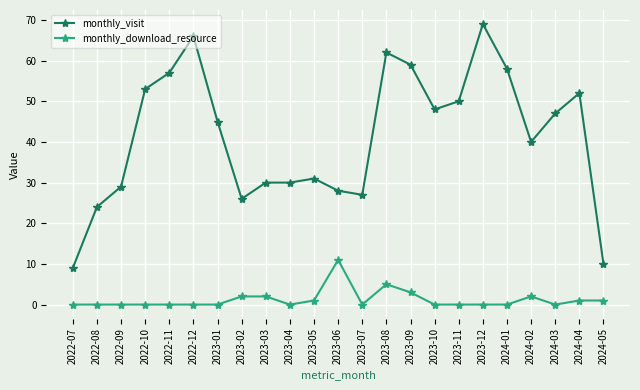

Which series has the largest total across all categories?

monthly_visit